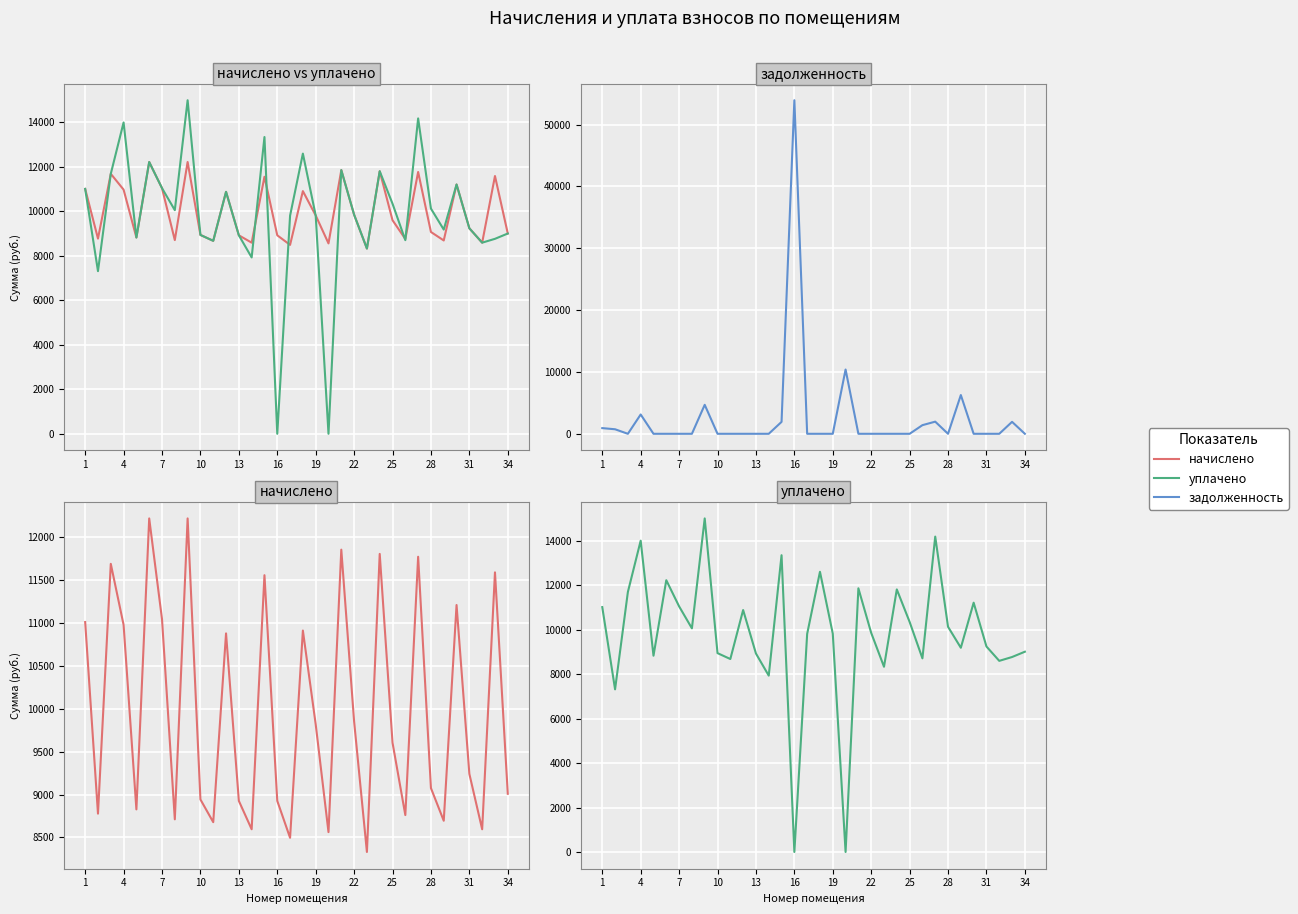

Between 15 and 22, which is larger?

15